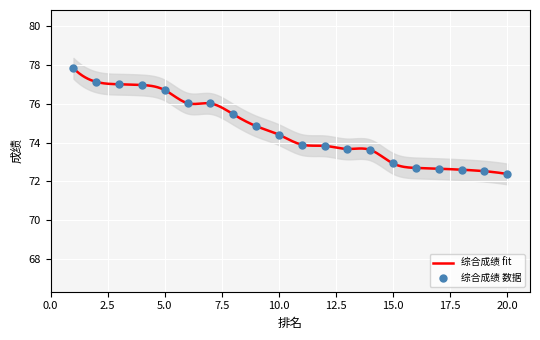

Approximately how many times larger is the value at 17 compared to 12?

1.0